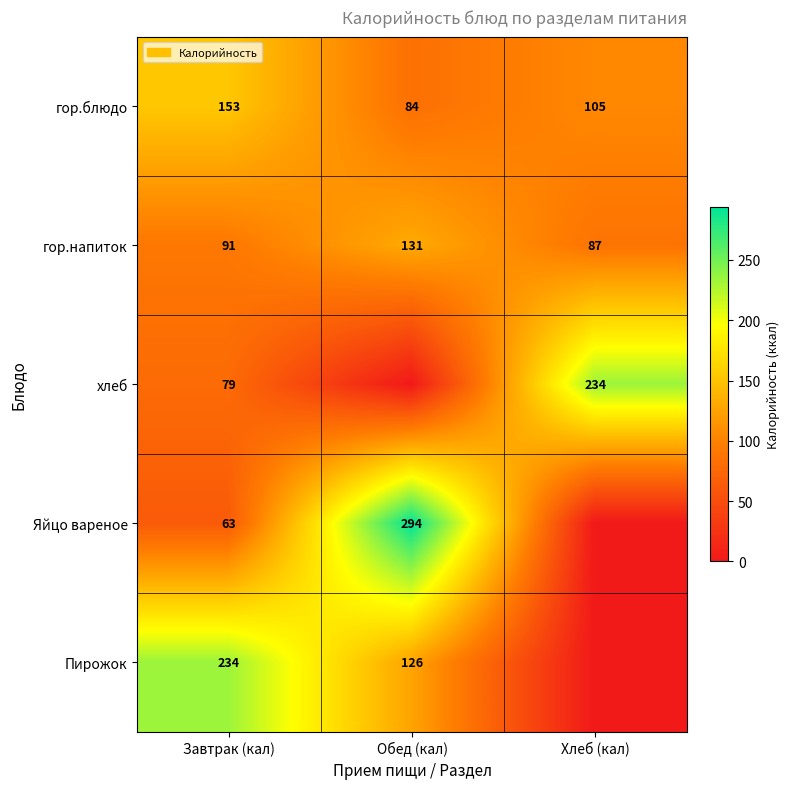

Count the number of data series in this chart.

5